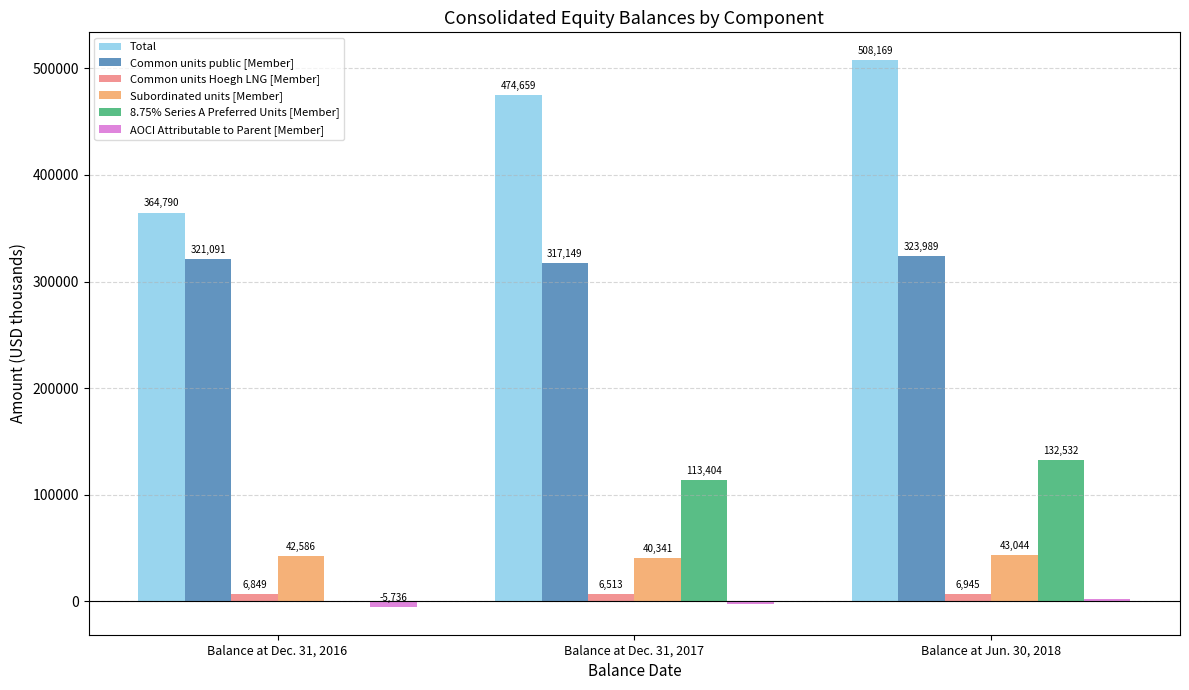

What is the highest value of the Total series?

508169